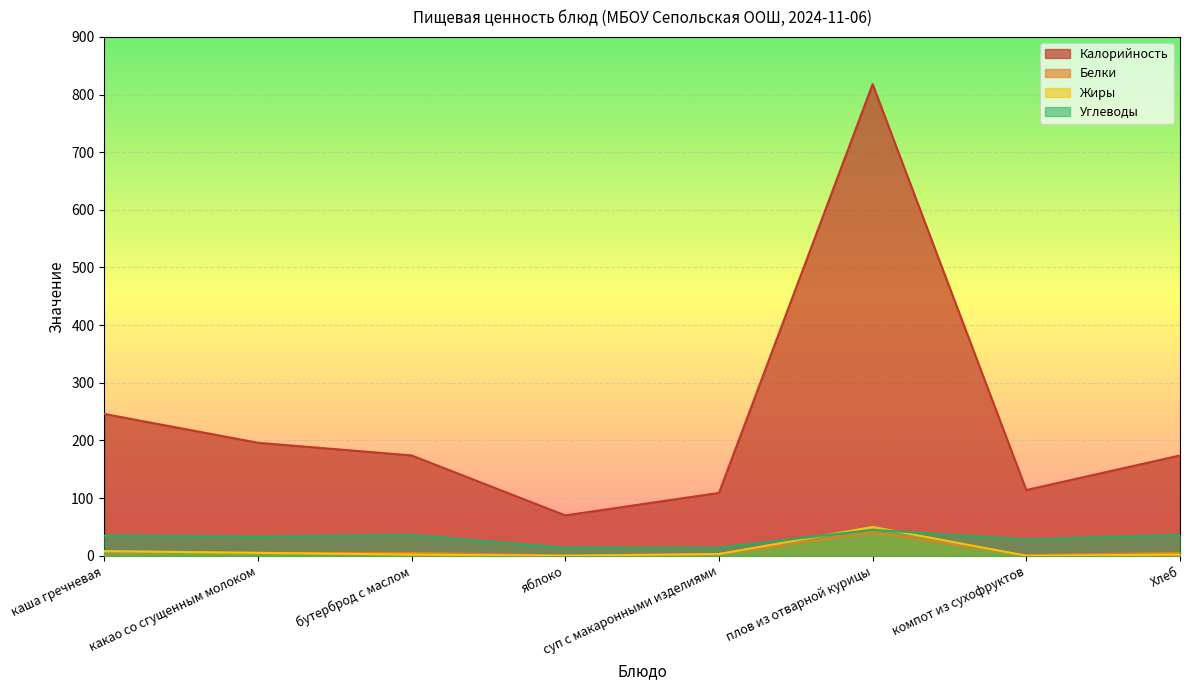

How many lines are shown in the chart?

4